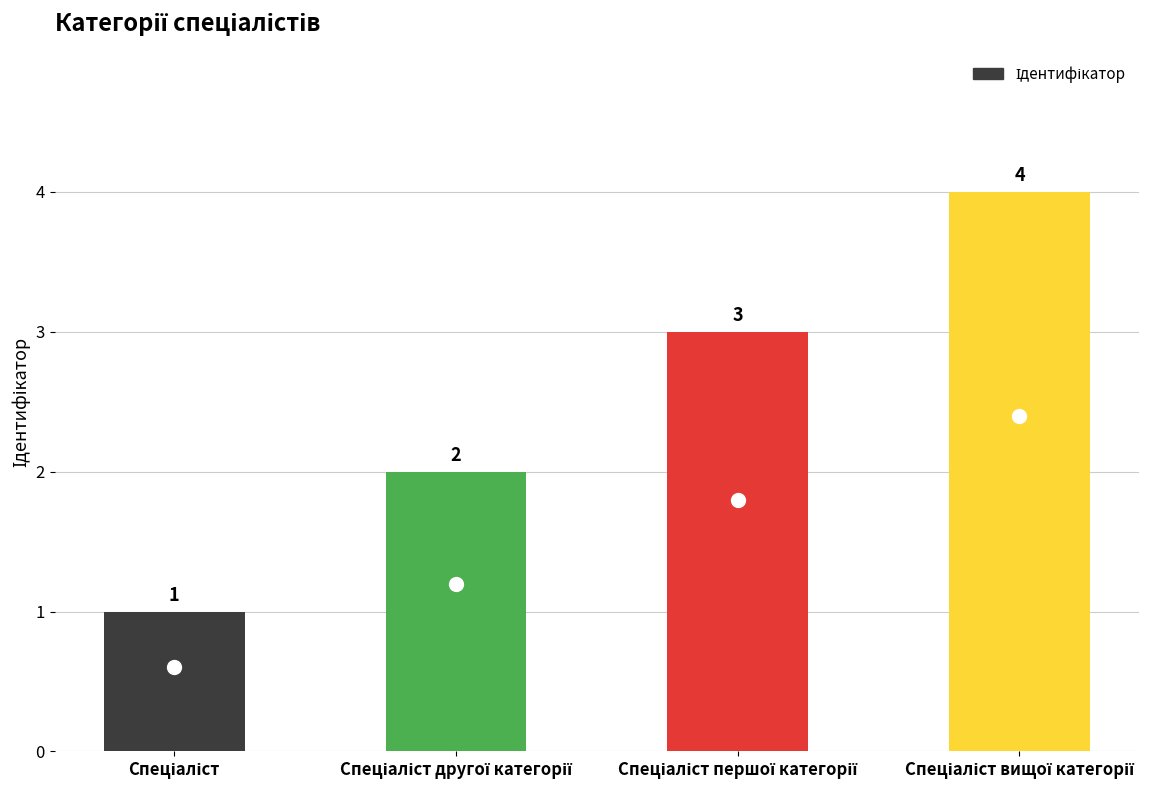

What is the maximum value shown in the chart?

4